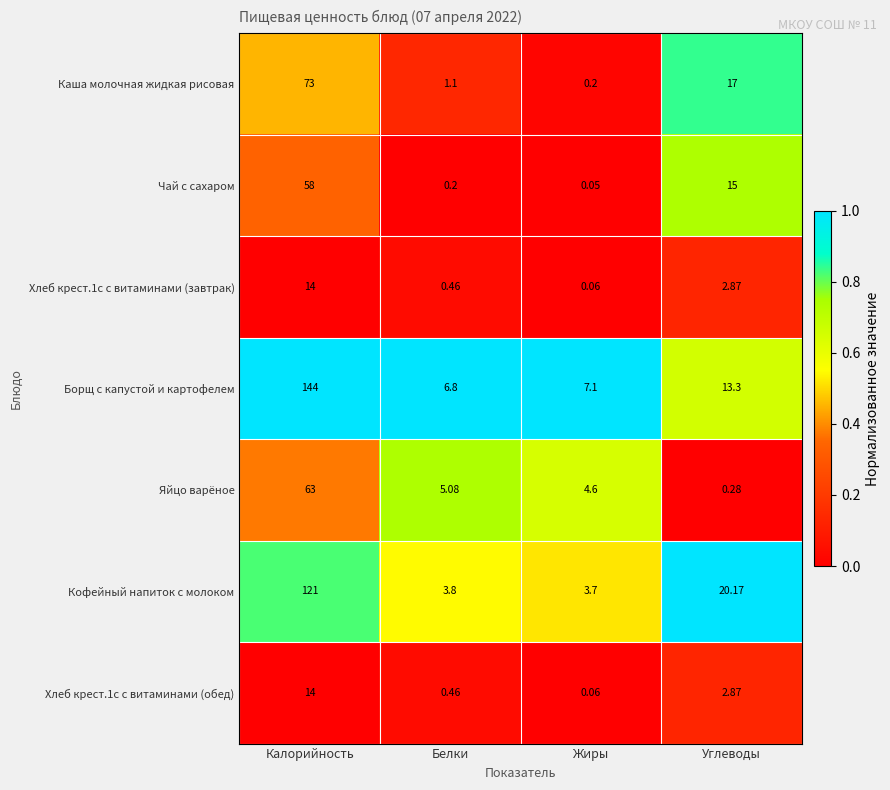

Between Жиры and Углеводы, which series saw the biggest shift?

Каша молочная жидкая рисовая